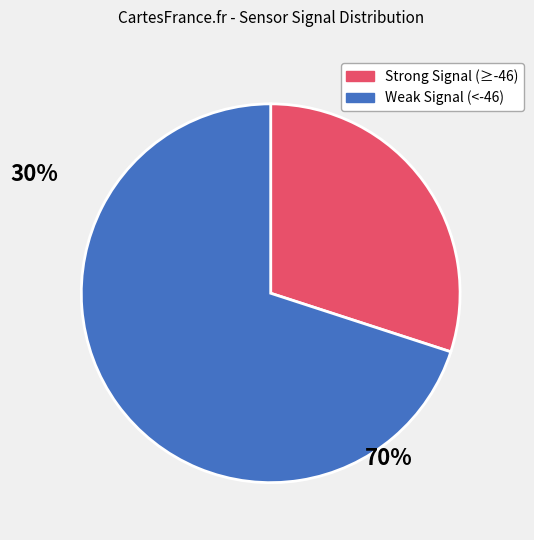

Does any single category account for the majority?

Yes